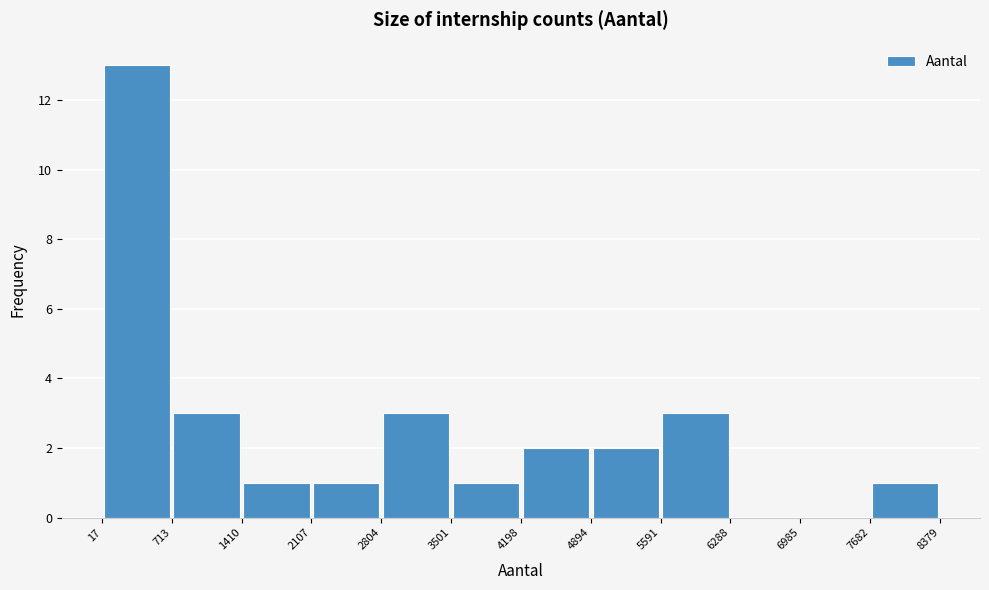

What is the height of the bar covering 4894 to 5591 on the x-axis? The values are not printed on the chart, so give them approximately, as read against the axis.

2